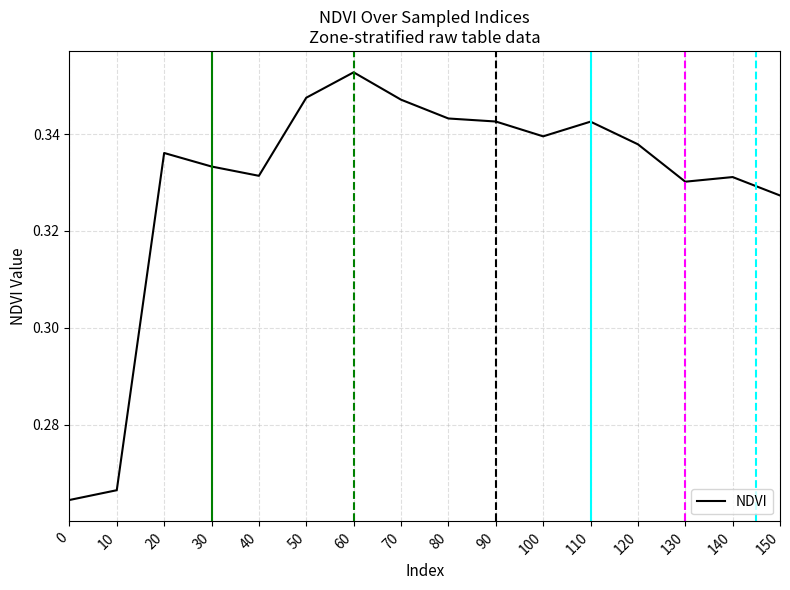

Count the values in the range 0 to 1.

16